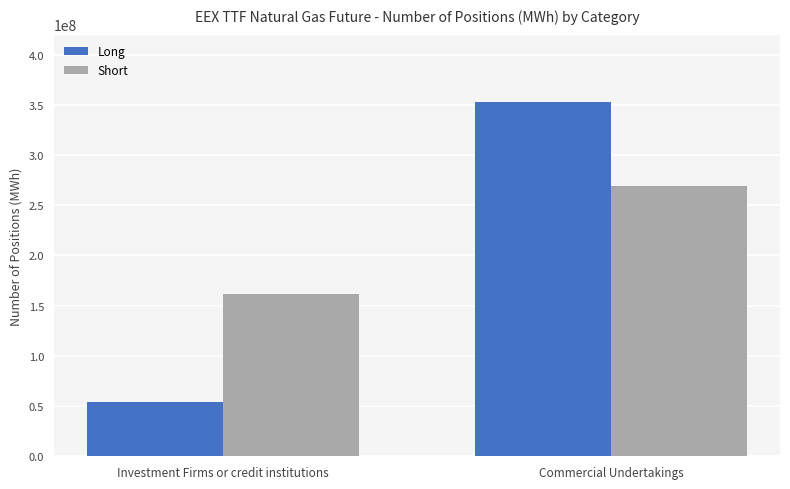

The value of Long at Commercial Undertakings is 629880187. True or false?

False